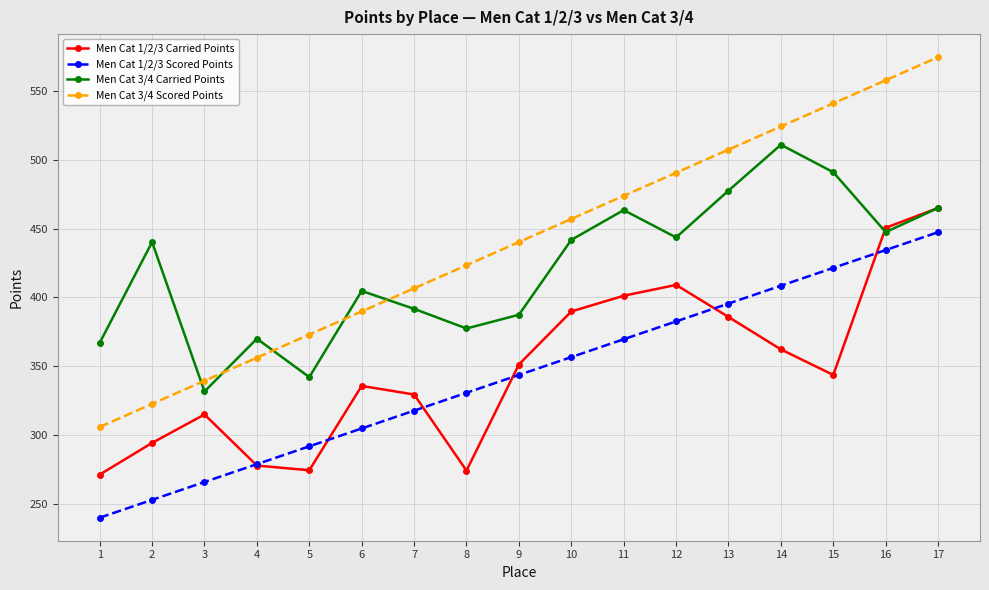

What is the difference between the maximum and minimum values in the Men Cat 1/2/3 Scored Points series?

207.7